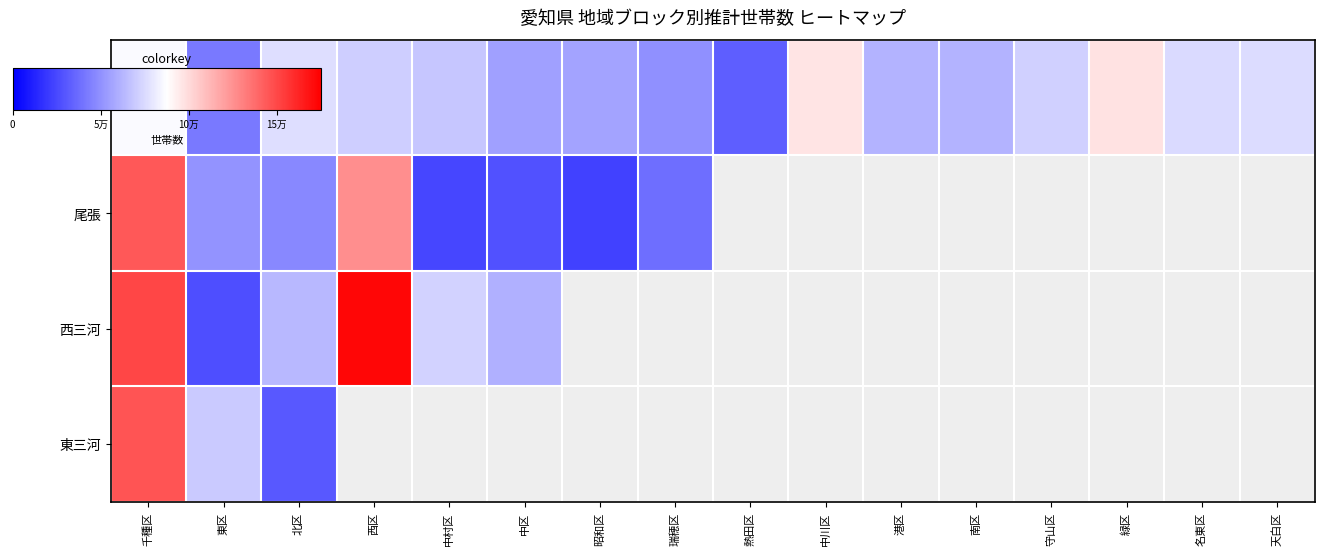

Rank the categories by 名古屋 value from highest to lowest.

緑区, 中川区, 千種区, 北区, 天白区, 名東区, 守山区, 西区, 中村区, 港区, 南区, 昭和区, 中区, 瑞穂区, 東区, 熱田区